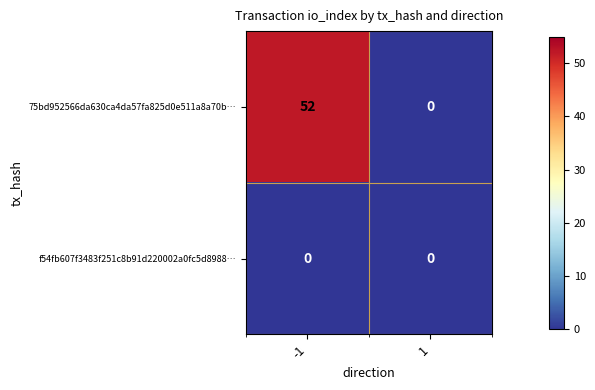

Which category has the highest value across all series?

-1